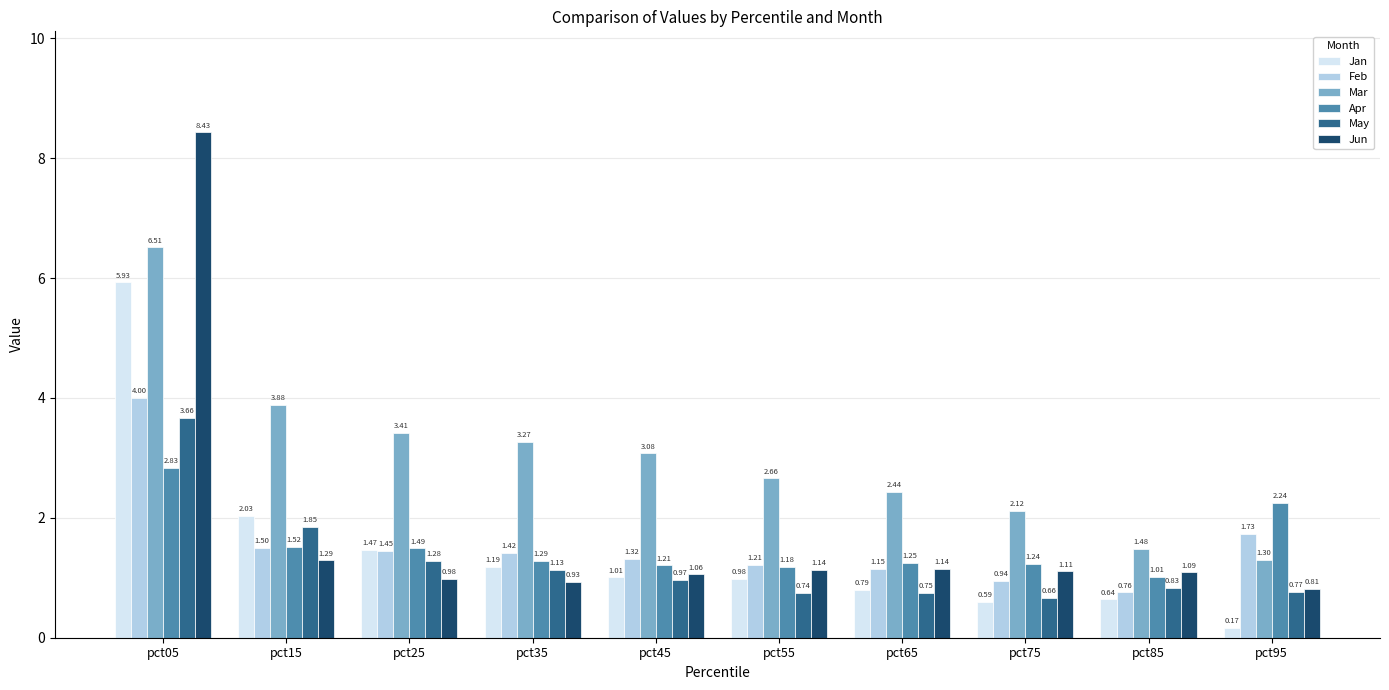

The Feb series shows 0.8 at pct25. True or false?

False